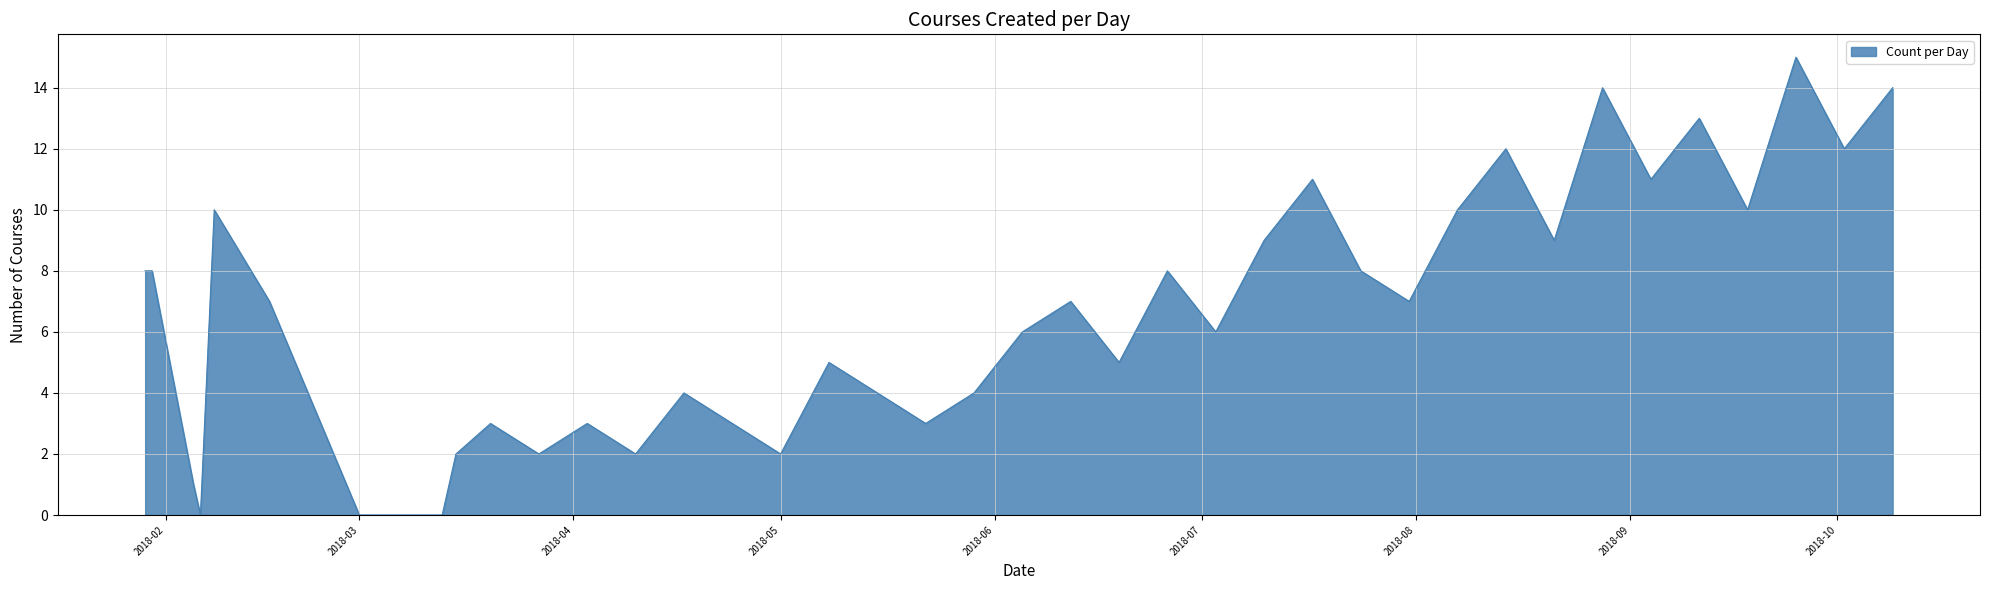

What is the greatest value displayed?

15